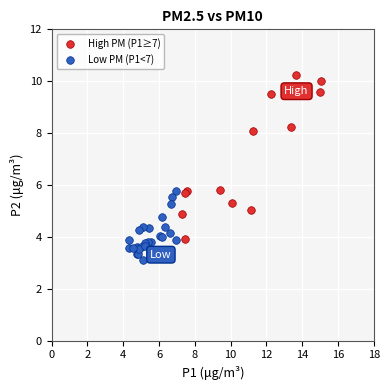

What are all the series names shown in the legend?

High PM (P1≥7), Low PM (P1<7)